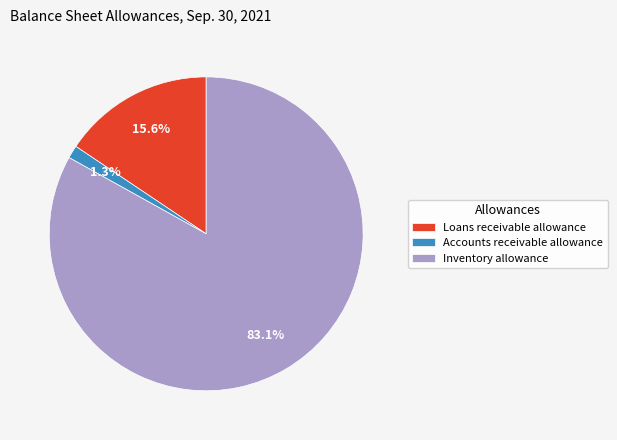

To the nearest percent, what portion does Loans receivable allowance represent?

16%